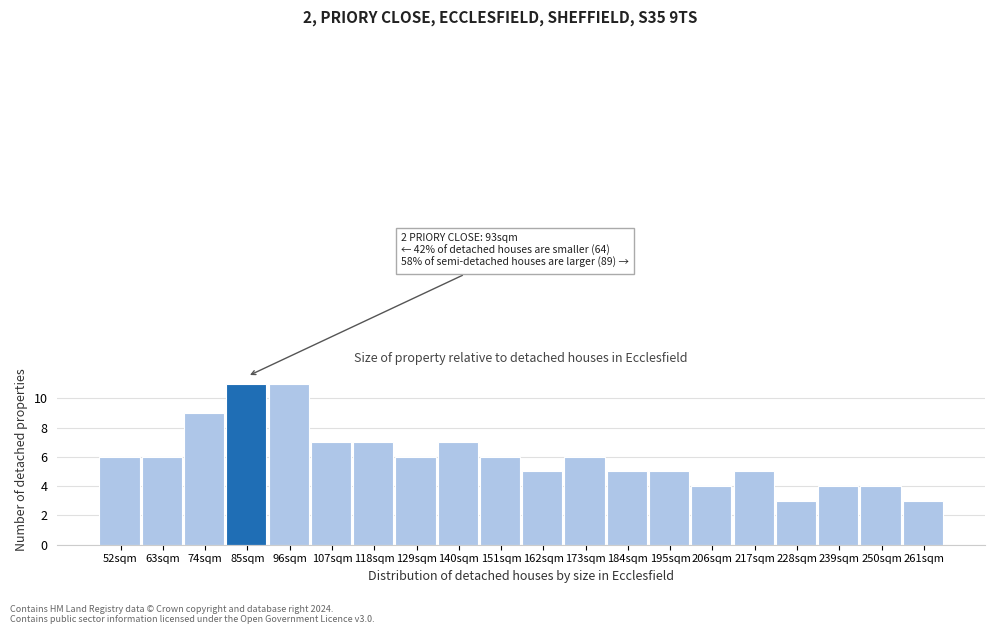

Reading right to left, list all the values displayed in this chart.

3	4	4	3	5	4	5	5	6	5	6	7	6	7	7	11	11	9	6	6